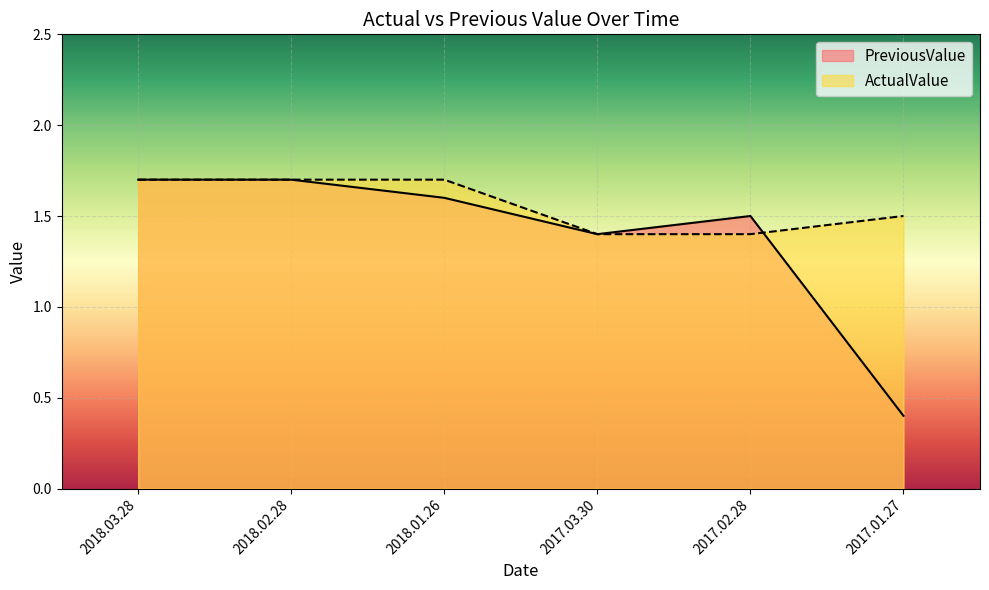

What is the difference between the maximum and minimum values in the PreviousValue series?

1.3